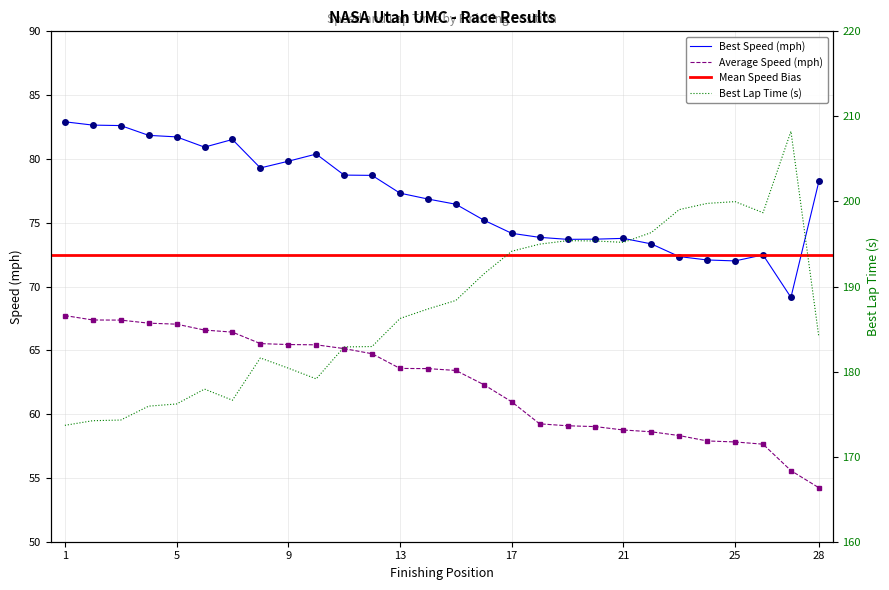

What is the sum of all Best Lap time values?

5250.5